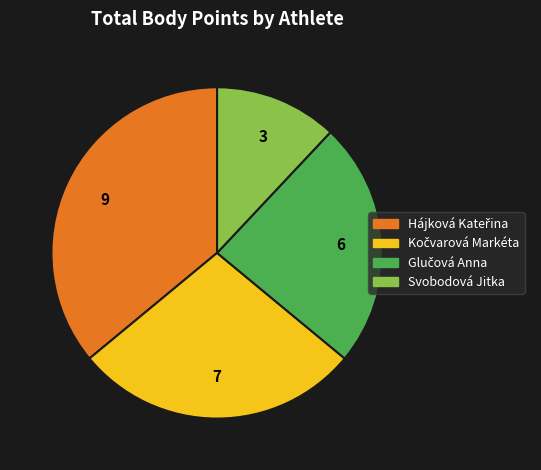

Is there a majority slice in this chart?

No